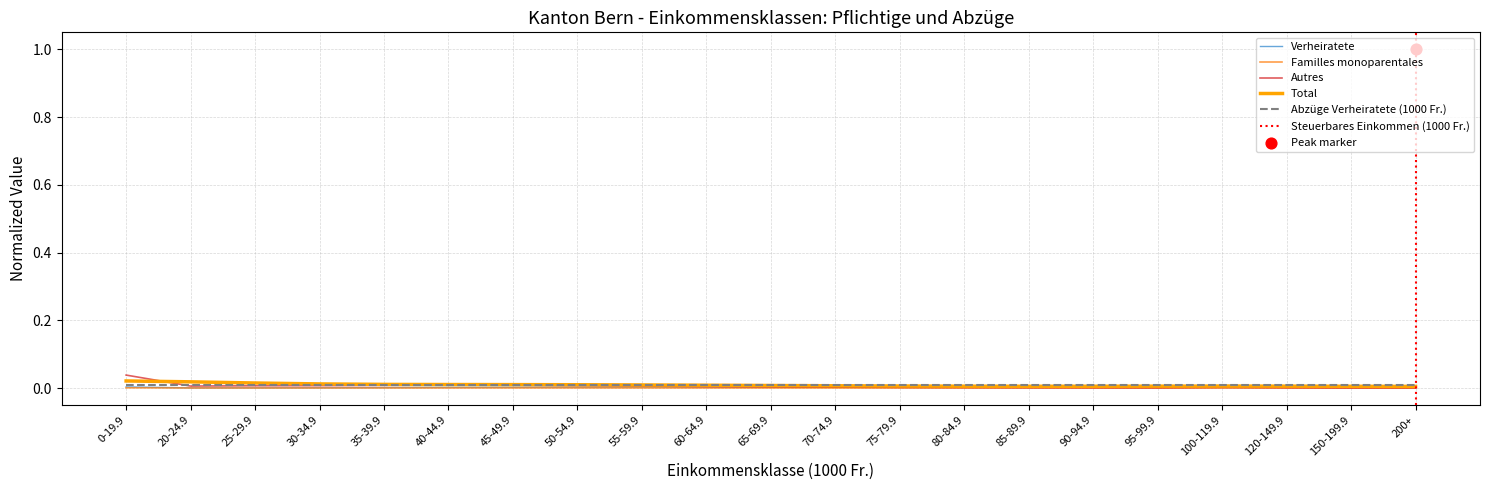

The Autres series shows 0.0 at 75-79.9. True or false?

True